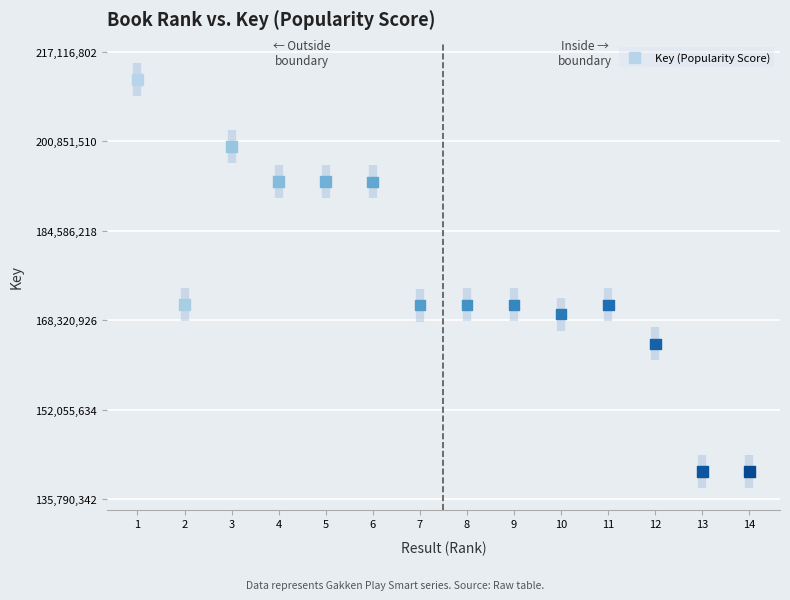

What is the range of Y values (max minus min)?

71326460